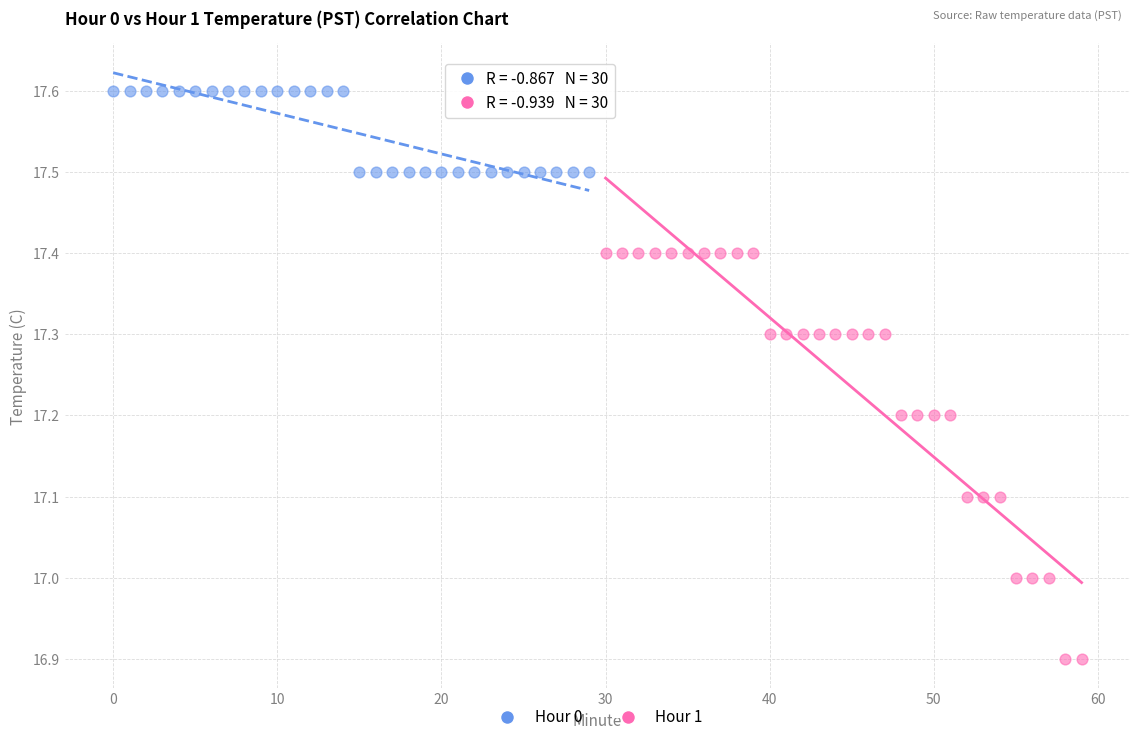

Which series reaches the minimum Y coordinate?

Hour 1